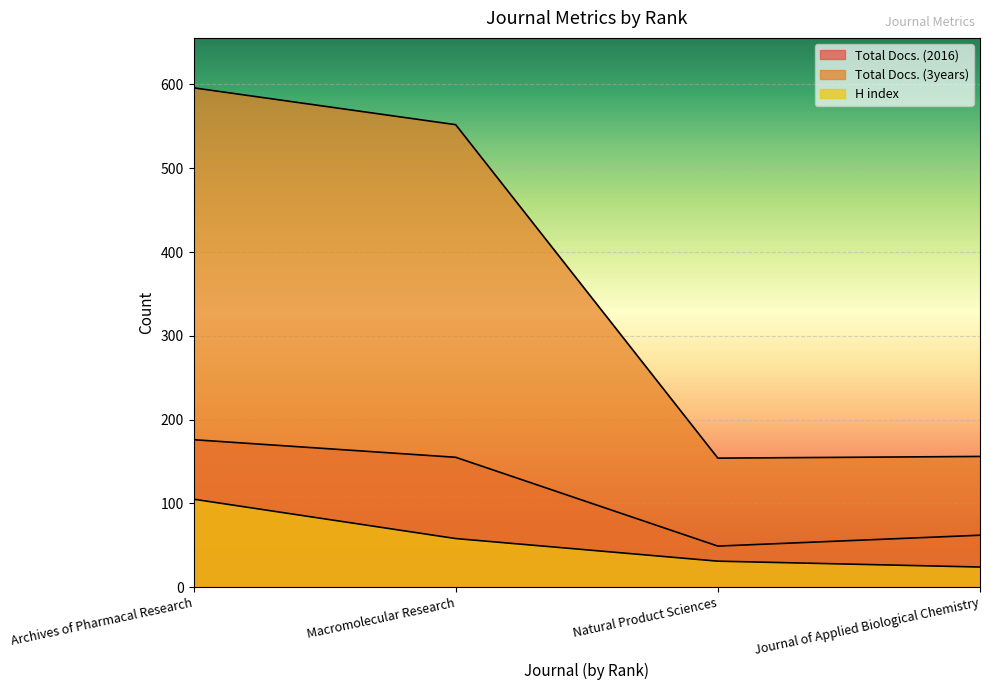

What is the difference between the H index values at Natural Product Sciences and Archives of Pharmacal Research?

74